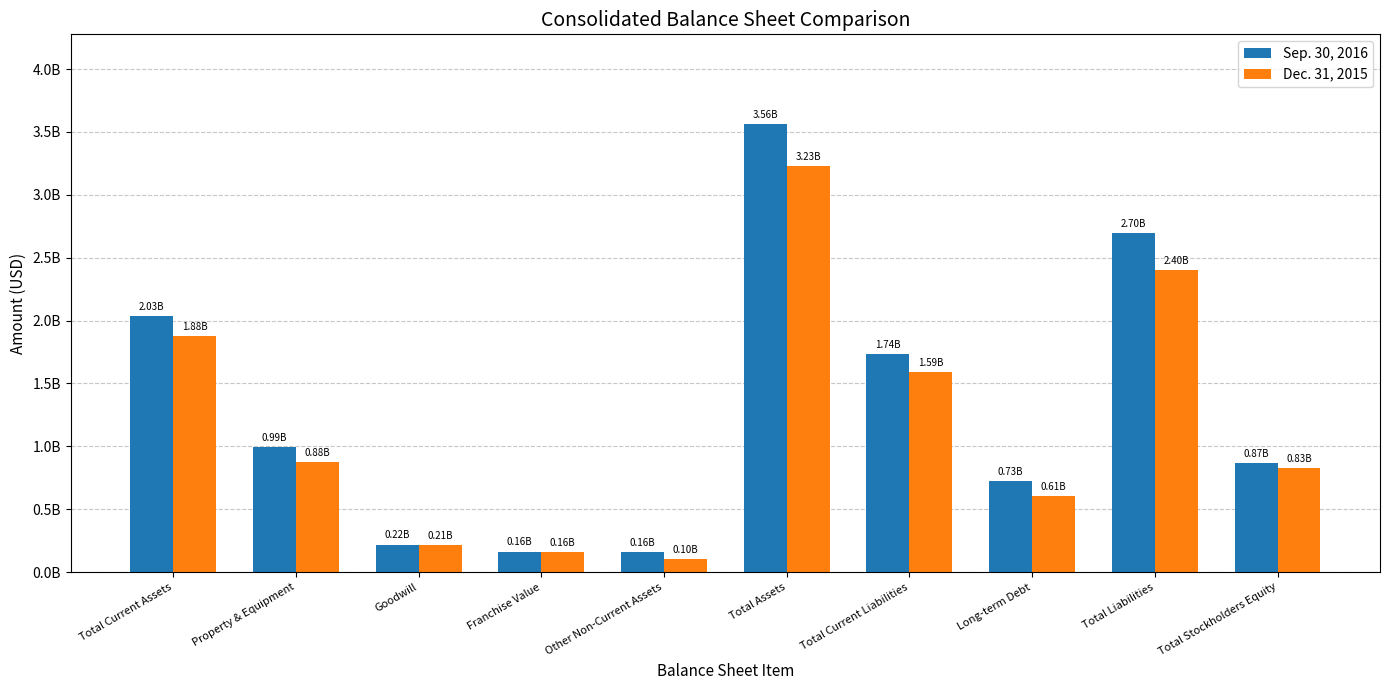

What position from the left is Property & Equipment?

2